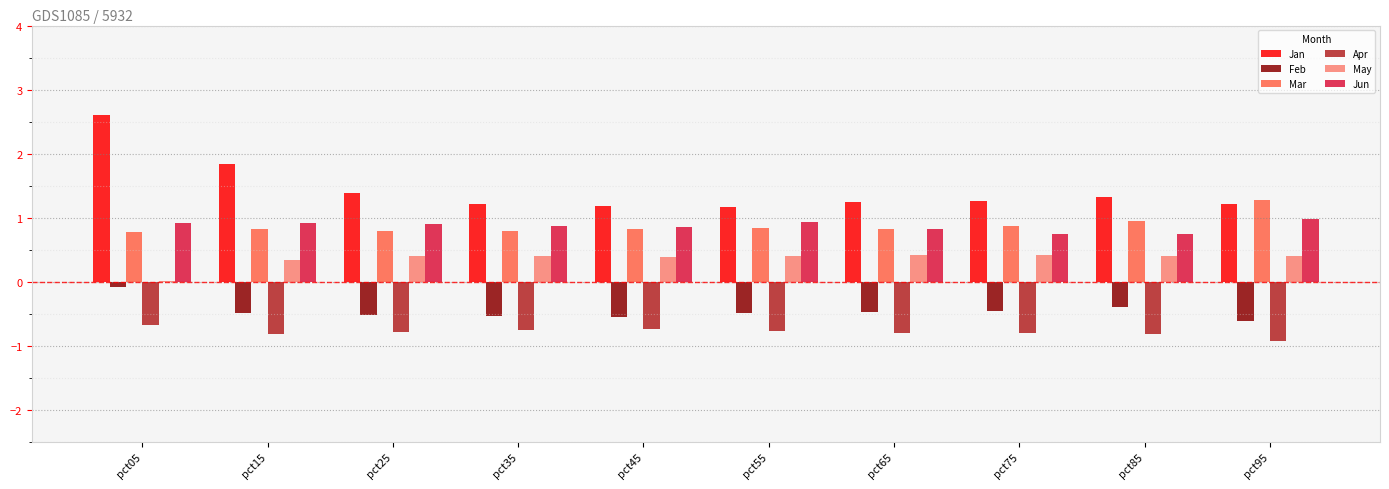

Does the chart contain stacked bars?

No